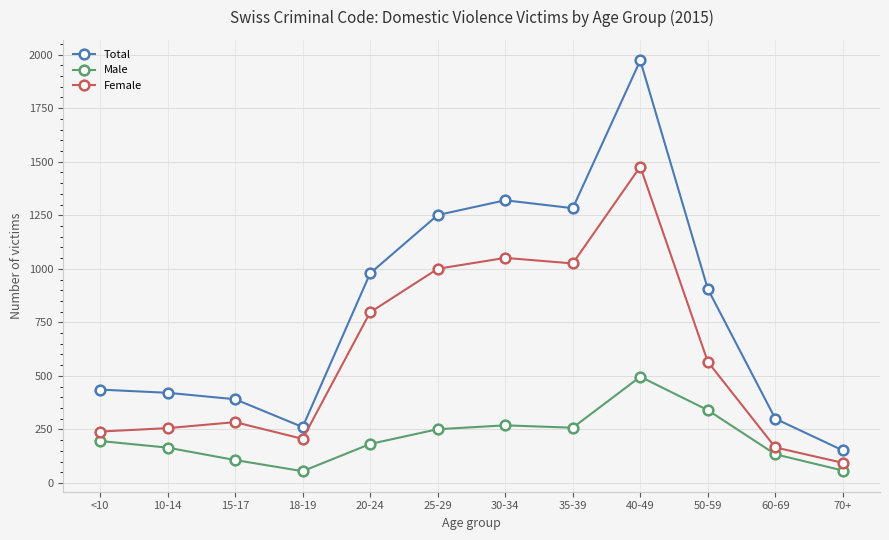

Which category has the lowest value in the Total series?

70+